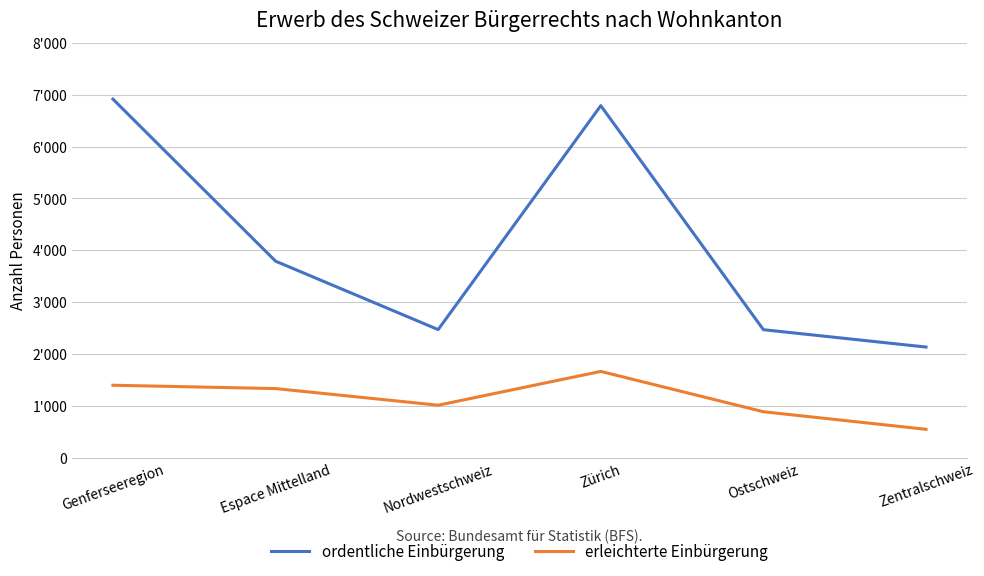

What is the label of the 1st point from the left?

Genferseeregion